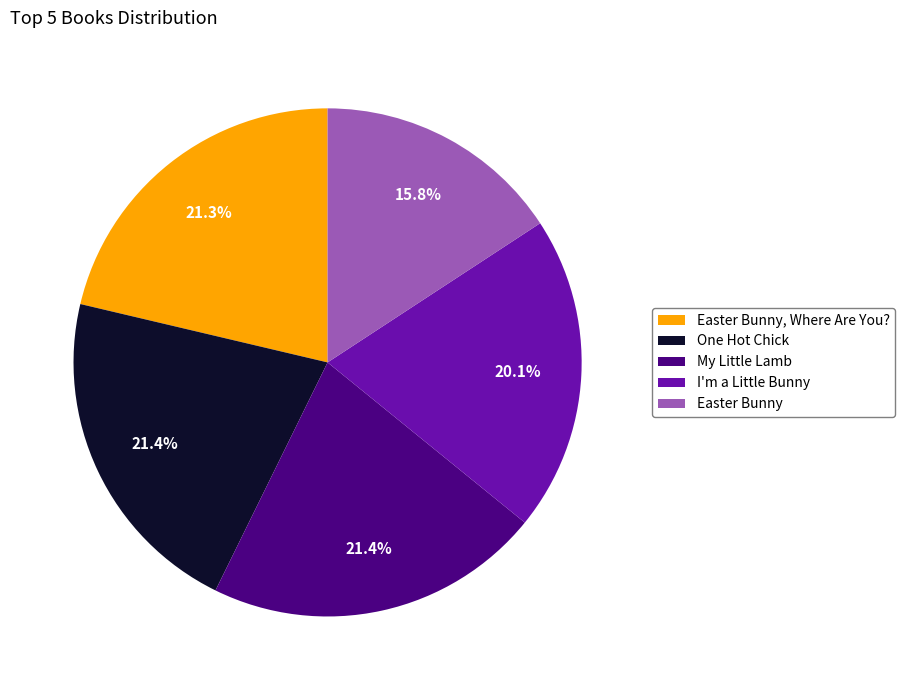

Does any single category account for the majority?

No